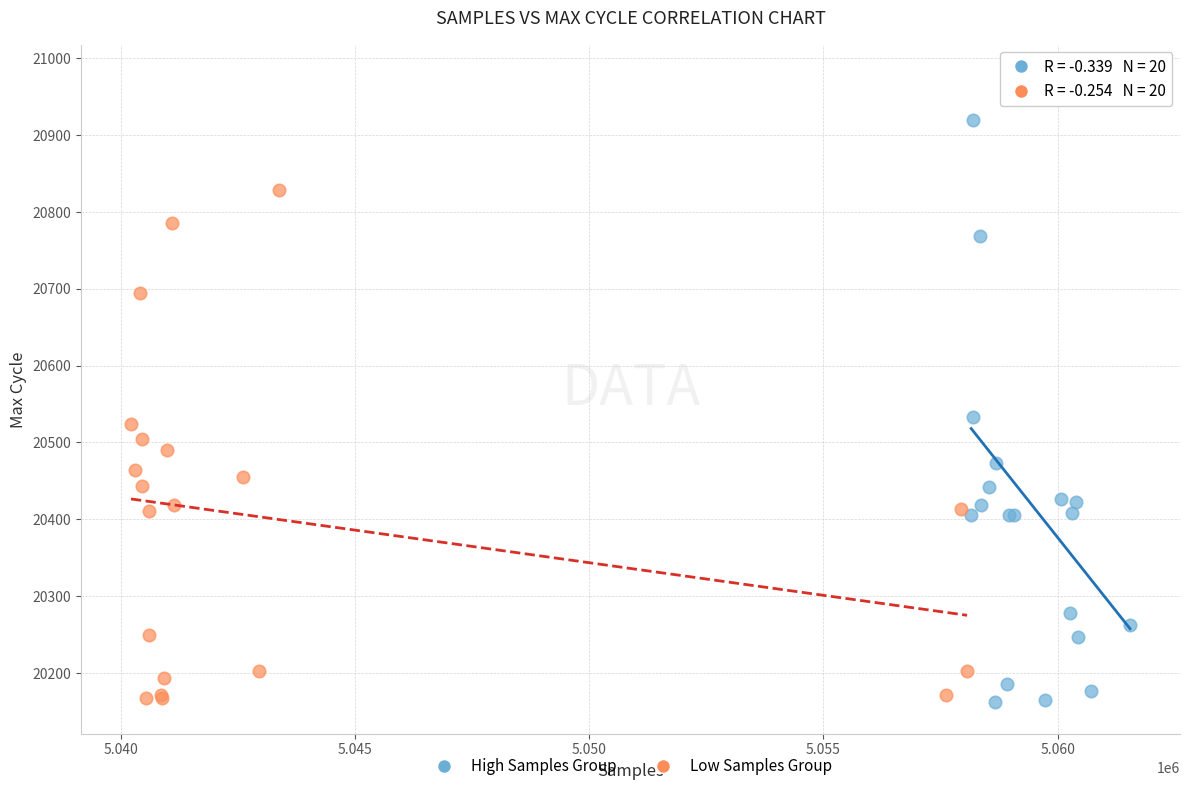

Which series has the widest spread of Y values?

High Samples Group